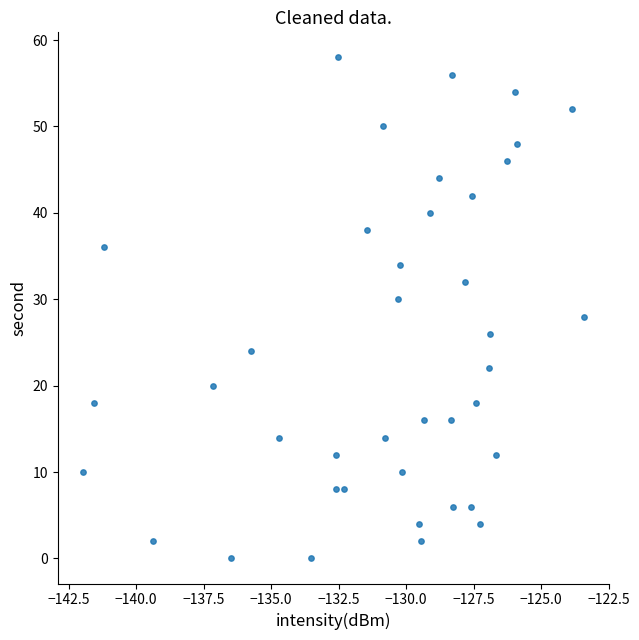

What is the range of Y values (max minus min)?

58